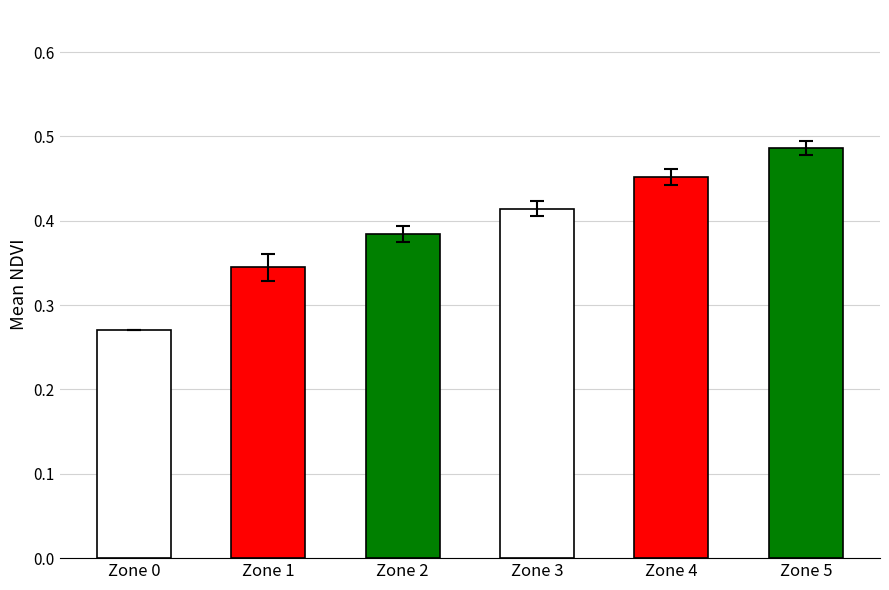

Which category has the highest value across all series?

Zone 5